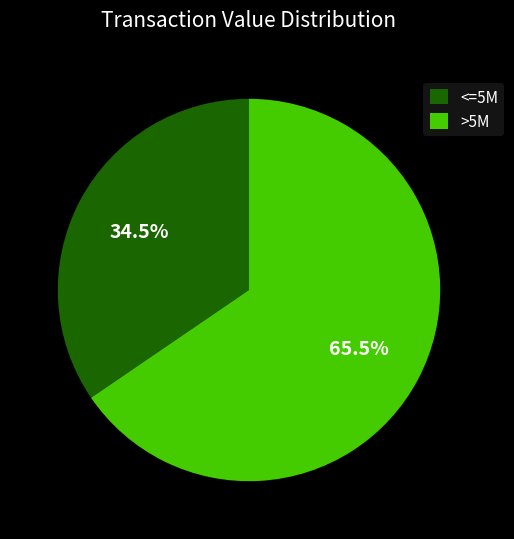

Approximately how many times larger is the value at <=5M compared to >5M?

0.5